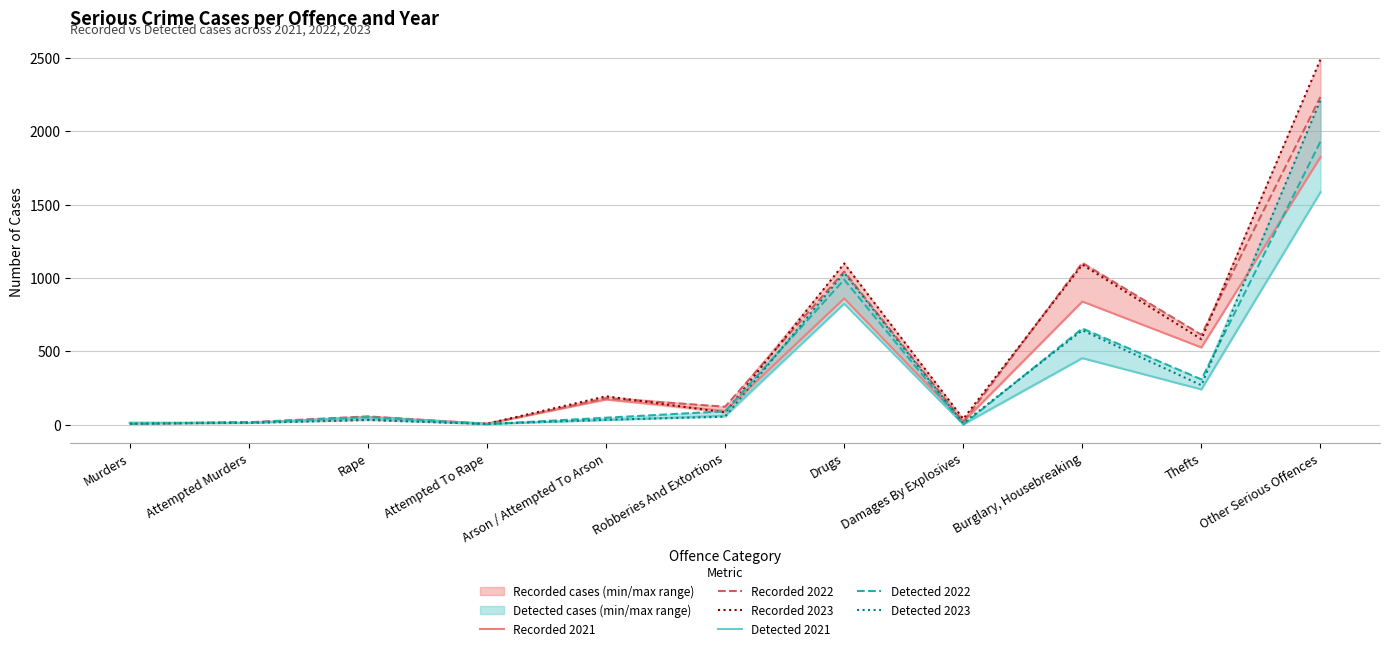

Reading right to left, extract all data points from this chart.

Recorded 2021: 1824	527	840	21	861	95	172	8	54	13	14
Recorded 2022: 2234	613	1103	19	1044	123	180	5	57	17	7
Recorded 2023: 2490	583	1091	40	1099	84	194	7	36	15	10
Detected 2021: 1585	241	454	3	825	62	32	6	49	12	12
Detected 2022: 1929	309	656	1	989	92	48	4	52	16	7
Detected 2023: 2212	269	644	11	1035	55	34	6	32	13	8